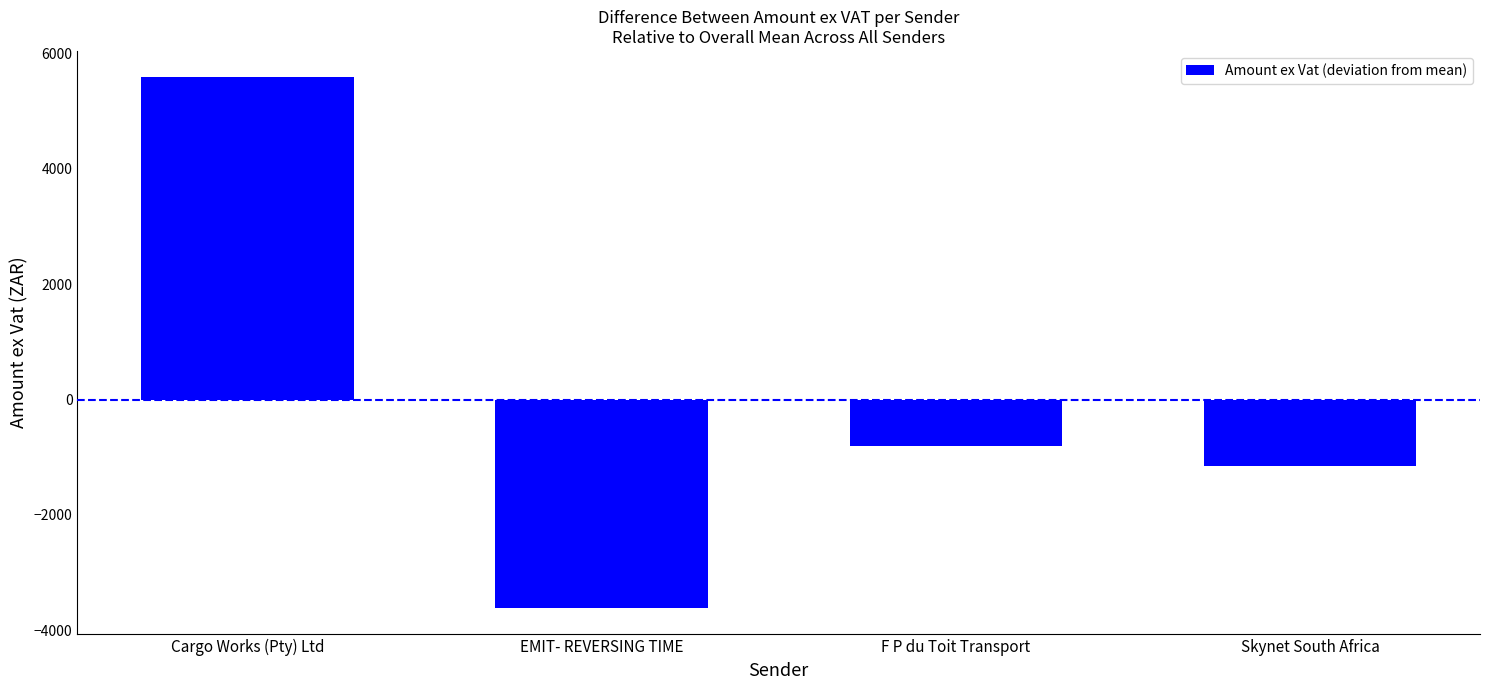

Where is the data nearest to the value 985?

F P du Toit Transport